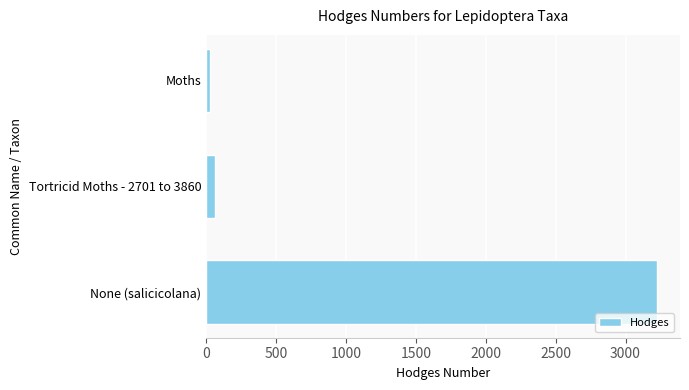

How many data points are less than 62?

1